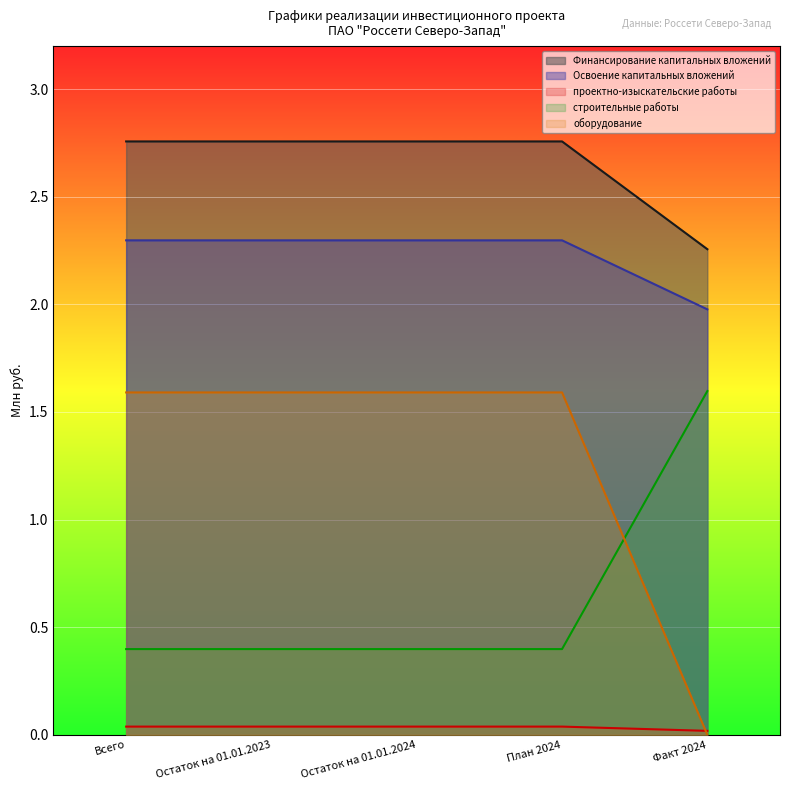

Which category has the lowest value in the Освоение капитальных вложений series?

Факт 2024